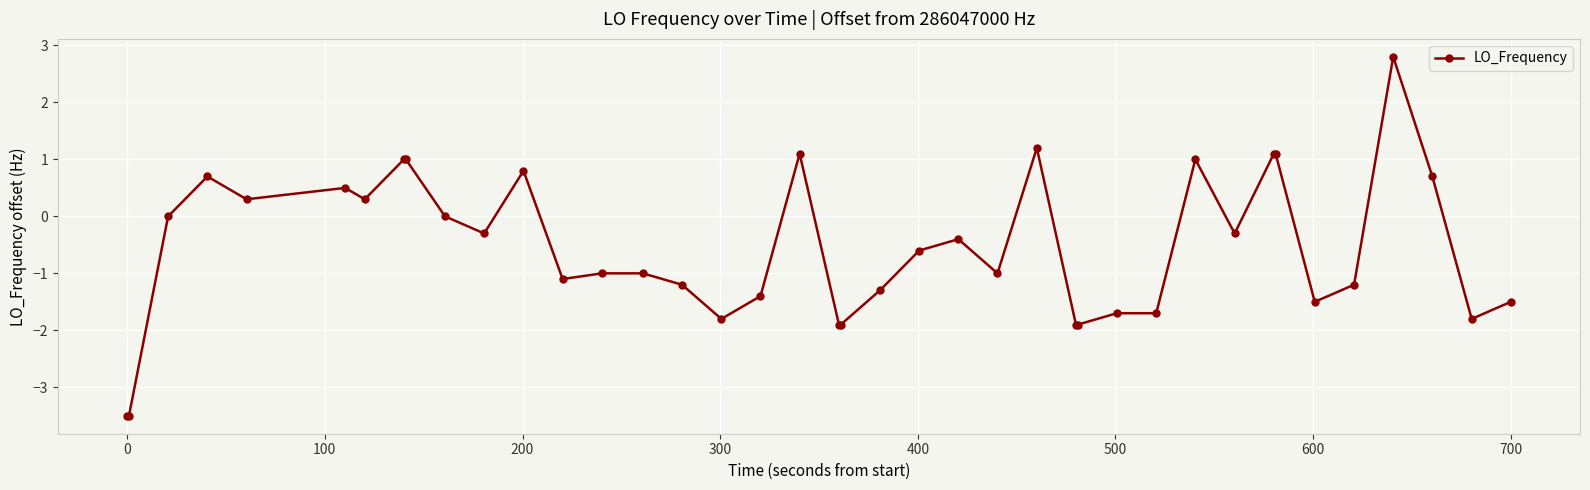

What is the sum of all values?

-21.8